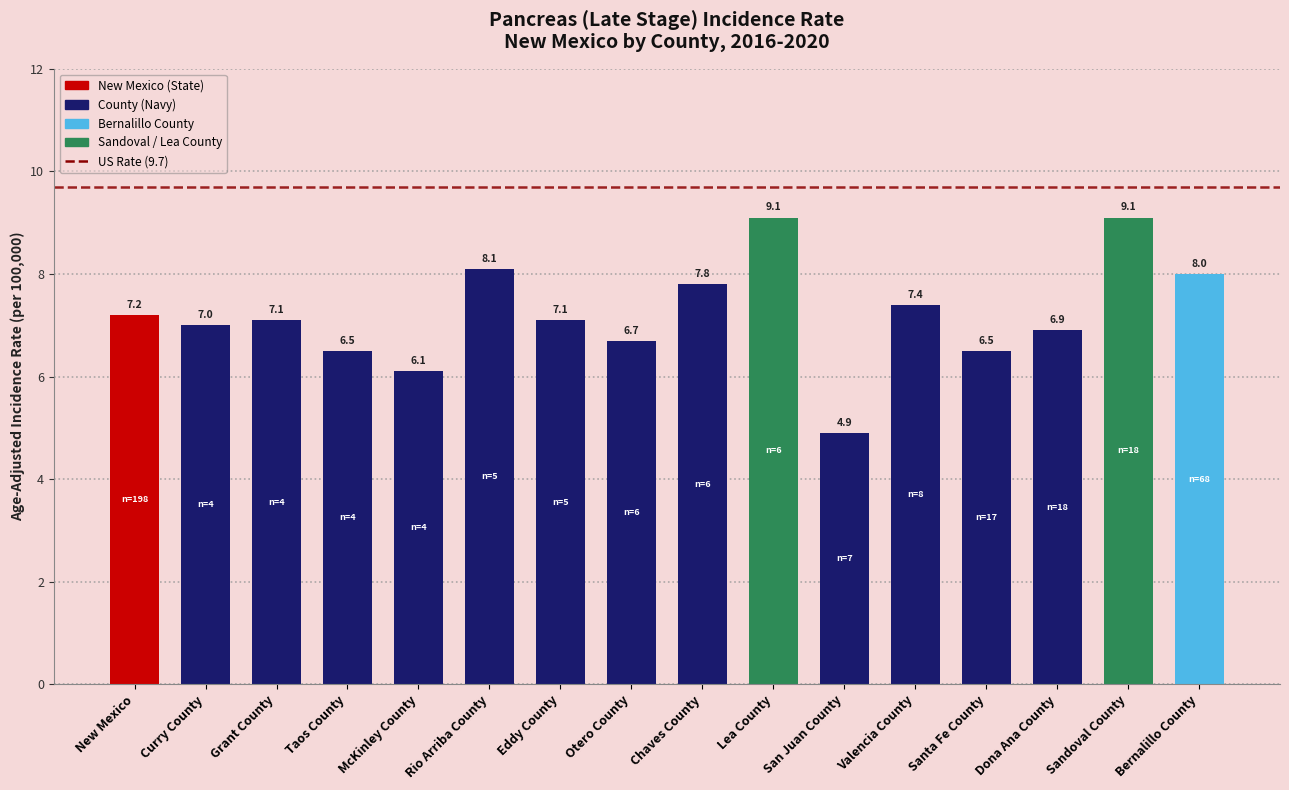

Reading left to right, what are all the values shown in this chart?

7.2	7.0	7.1	6.5	6.1	8.1	7.1	6.7	7.8	9.1	4.9	7.4	6.5	6.9	9.1	8.0